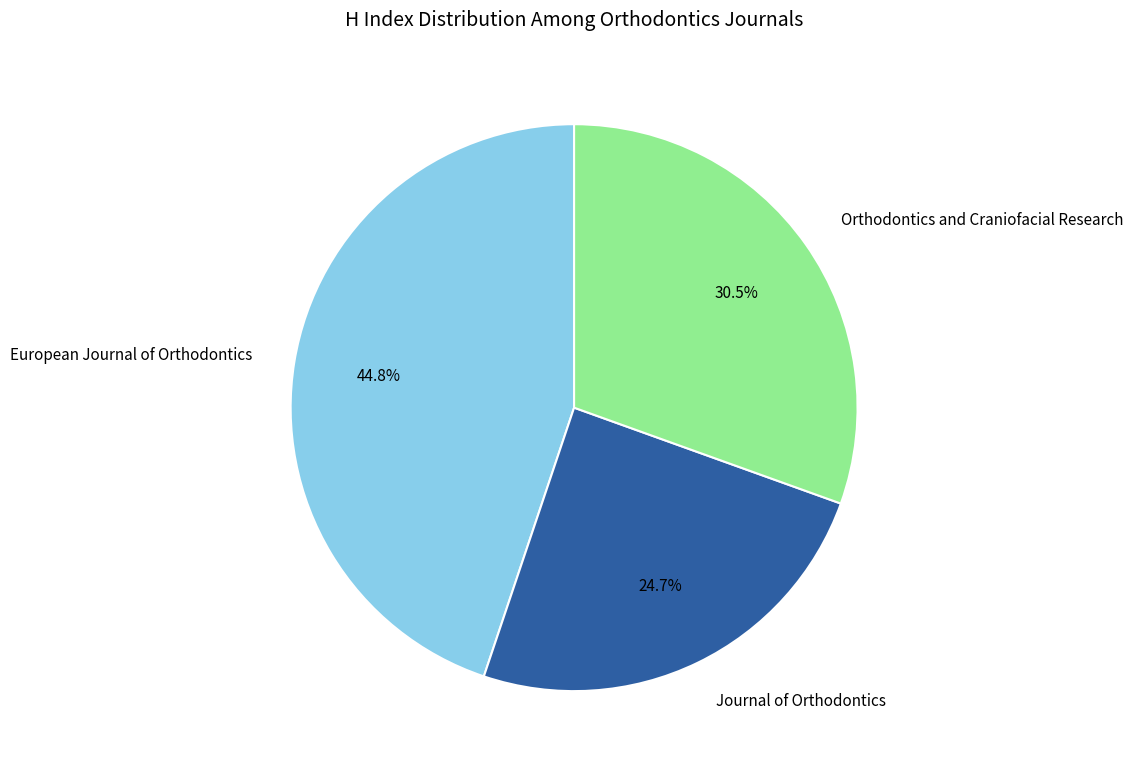

True or false: European Journal of Orthodontics accounts for 32% of the total.

False